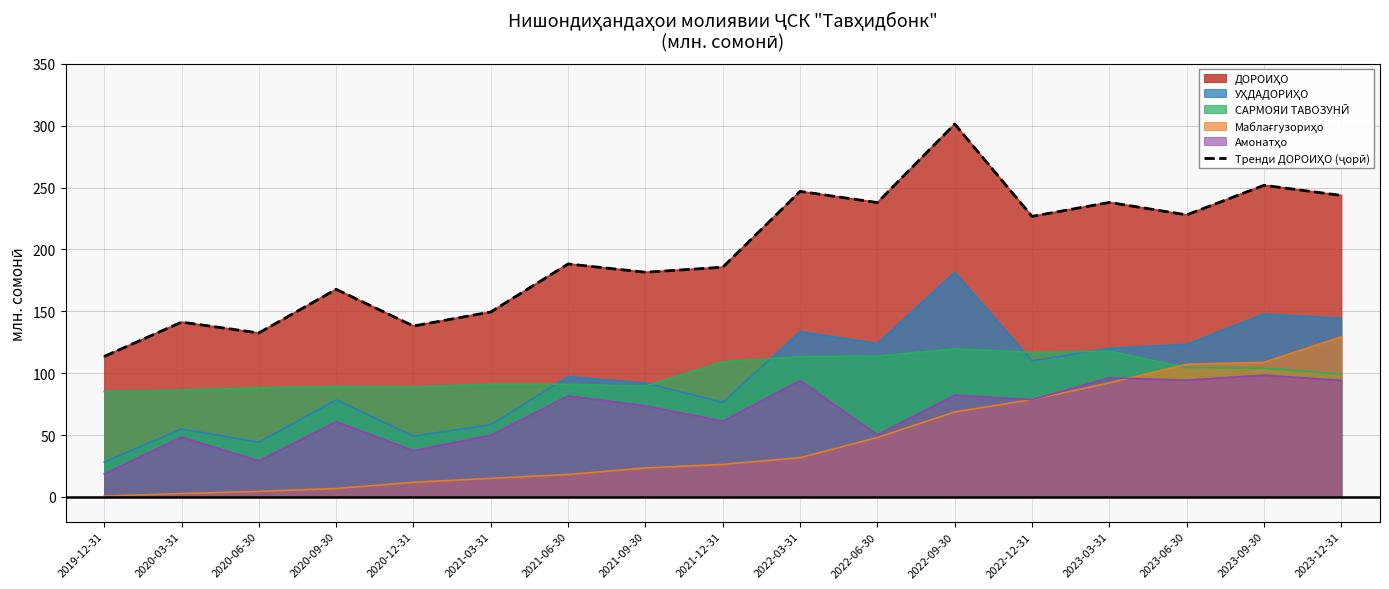

Which category has the highest value across all series?

2022-09-30